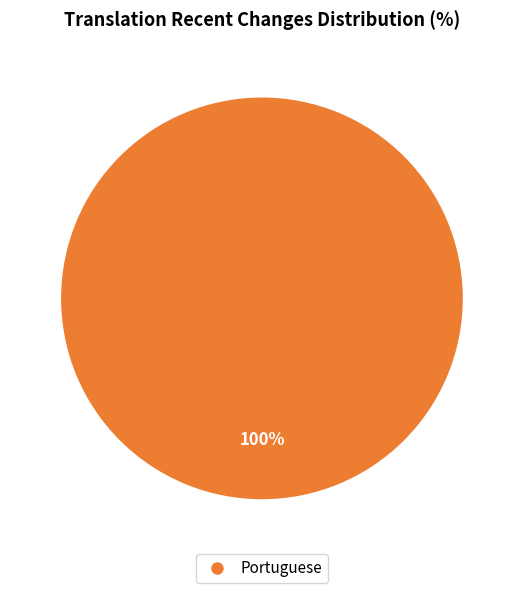

Is there any slice that represents more than half of the pie?

Yes